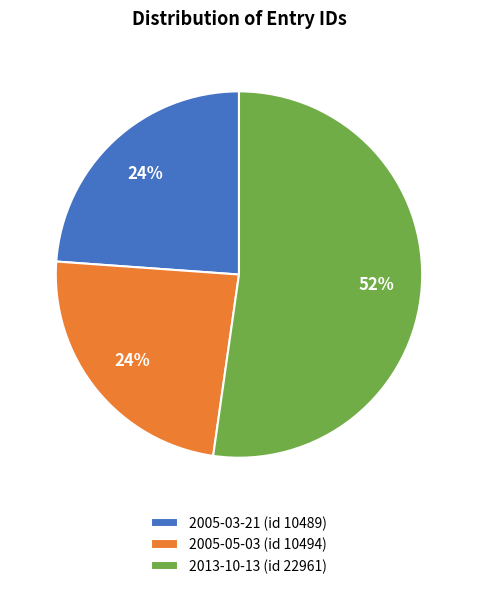

Is there a majority slice in this chart?

Yes